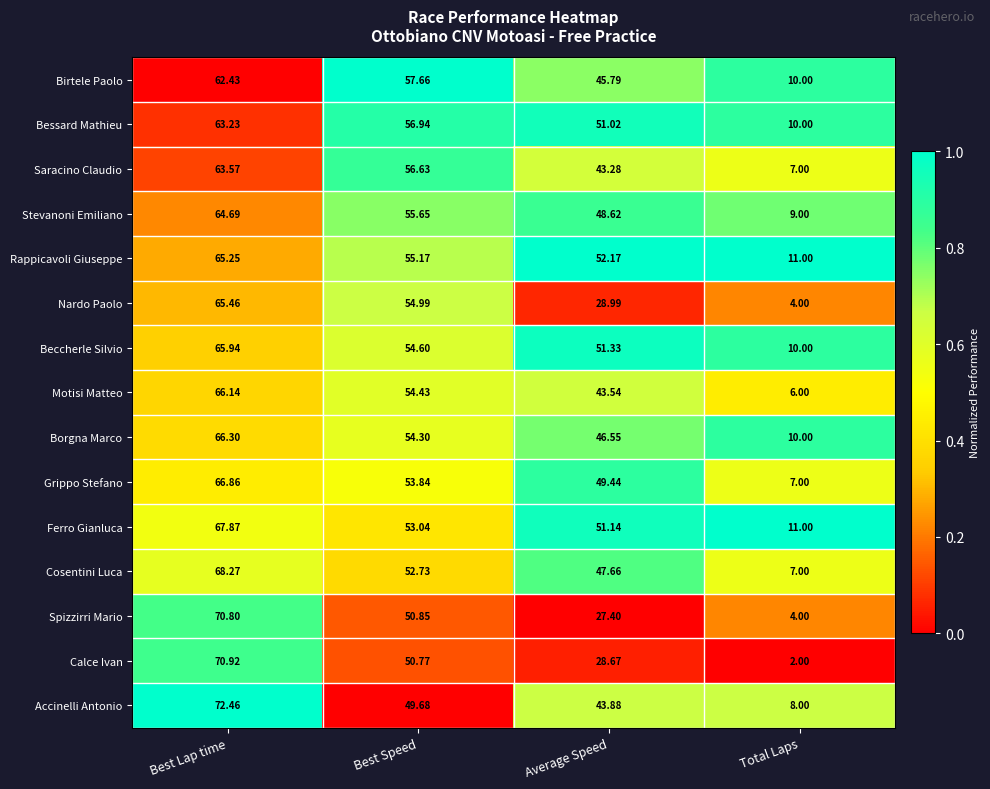

Is the value of Rappicavoli Giuseppe at Total Laps greater than the value of Grippo Stefano at Best Speed?

No